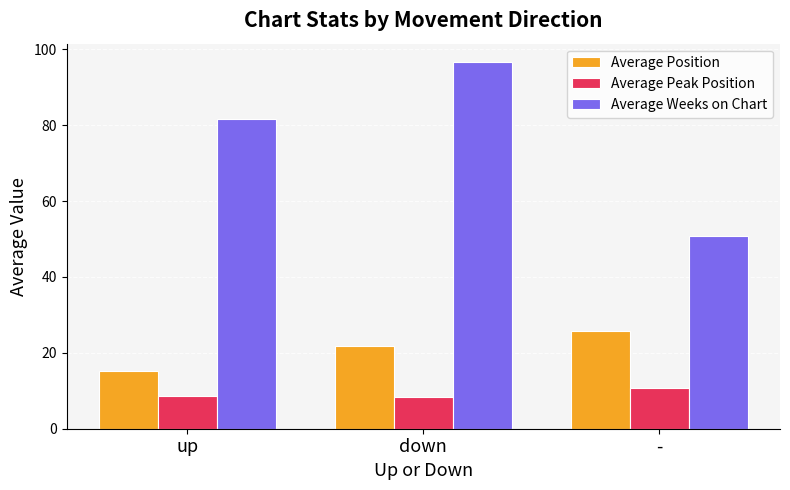

Rank the categories by Average Weeks on Chart value from highest to lowest.

down, up, -